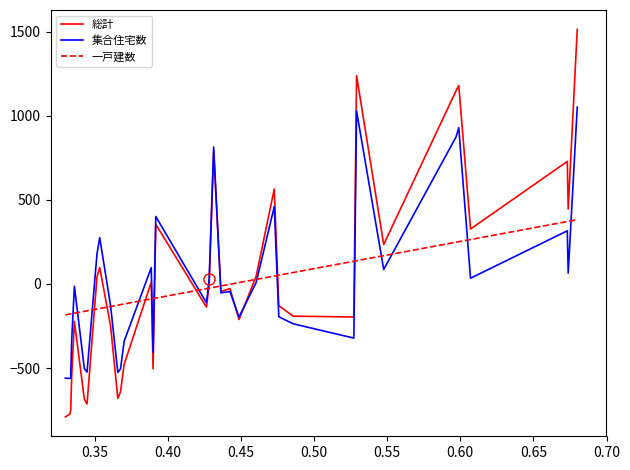

How many values in the 一戸建数 series exceed -24?

17